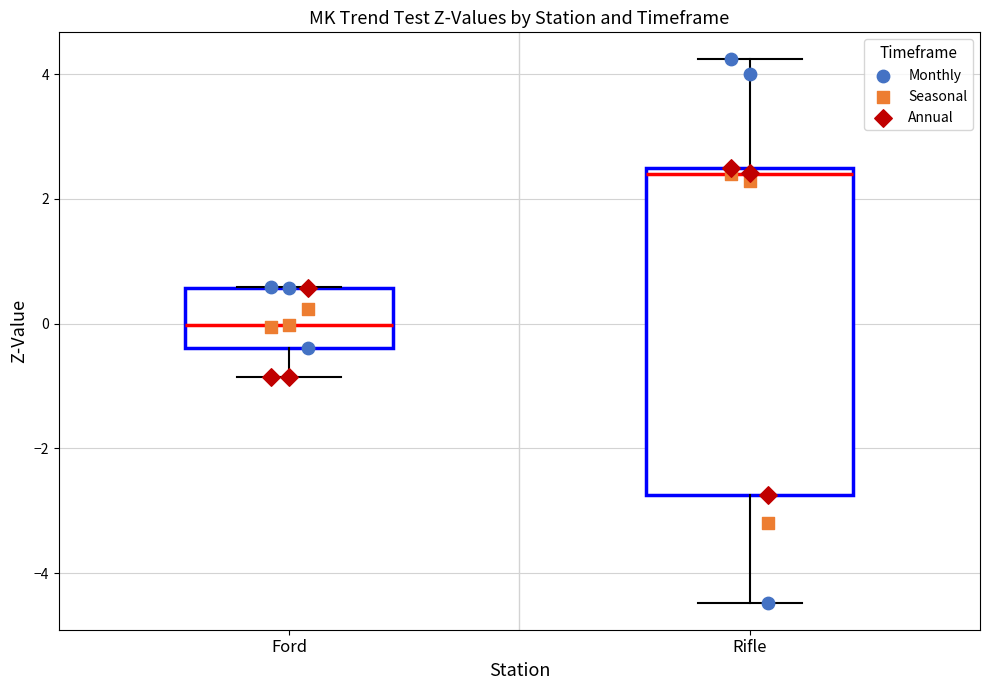

Where does the upper whisker of the box for Rifle end on the y-axis? The values are not printed on the chart, so give them approximately, as read against the axis.

4.2